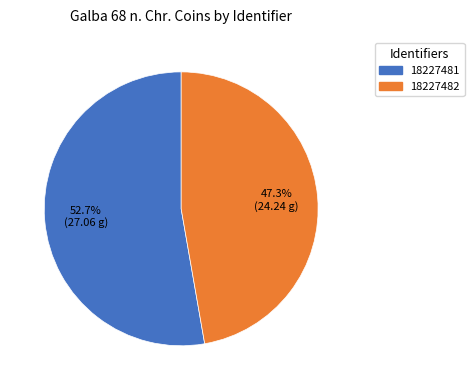

Count the number of slices in the pie.

2